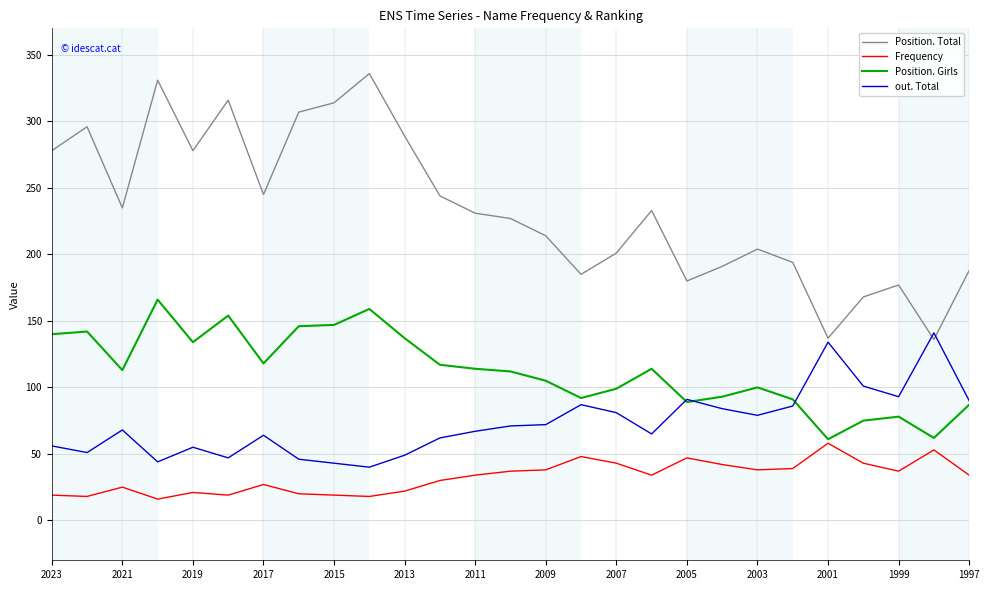

Which series has the widest spread of values?

Position. Total